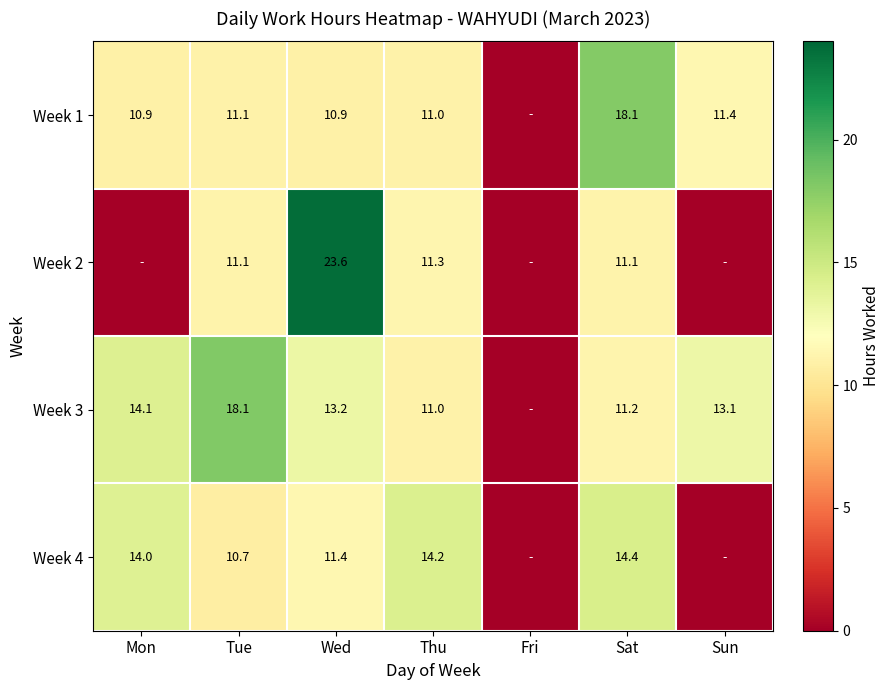

At Sat, list the series in order from smallest to largest.

Week 2, Week 3, Week 4, Week 1